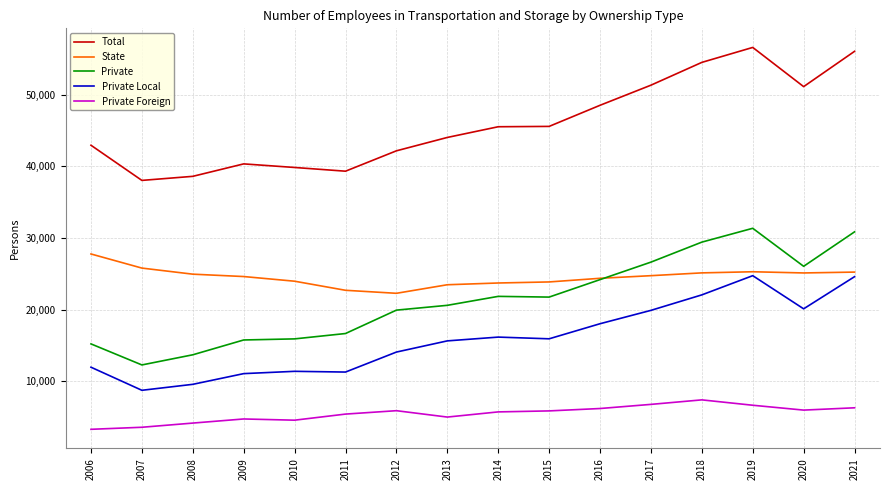

What is the sum of the Private Foreign values at 2020 and 2013?

10911.0